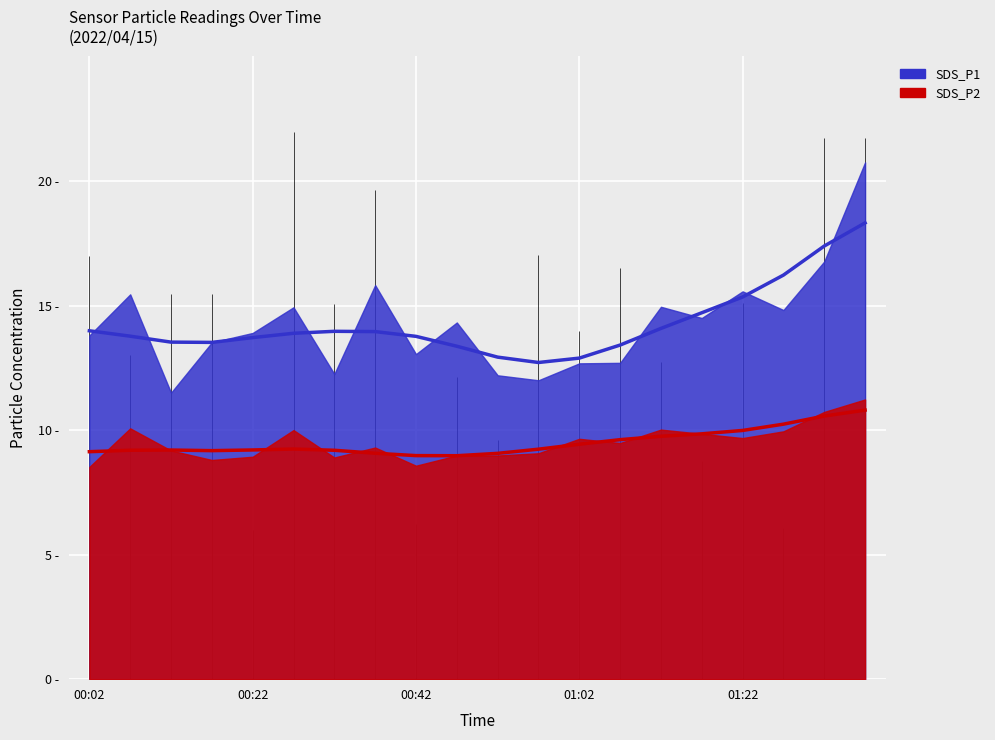

What is the sum of the SDS_P2 values at 00:07 and 00:52?

19.1